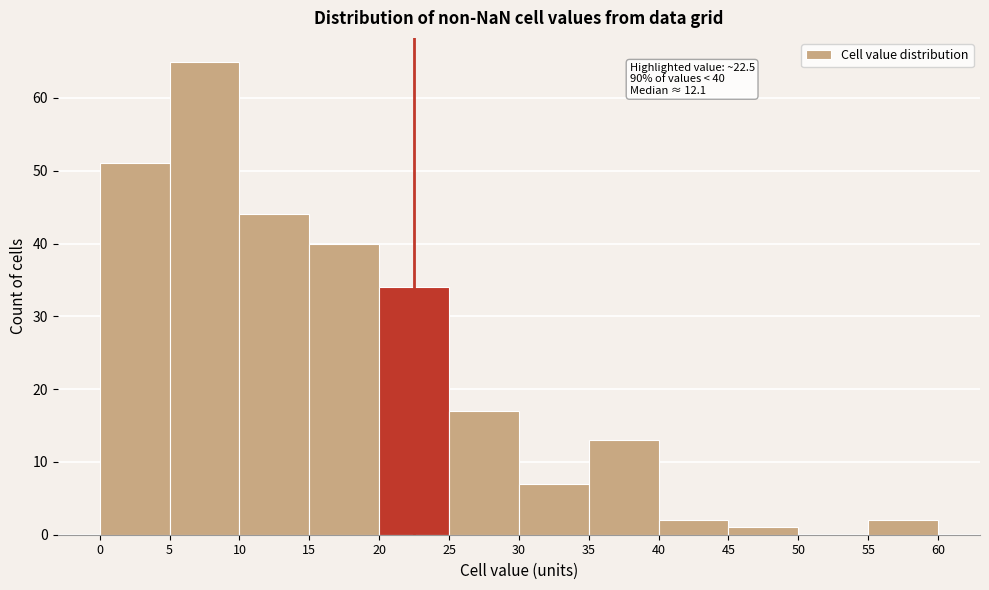

Which range on the x-axis has the tallest bar?

5 to 10